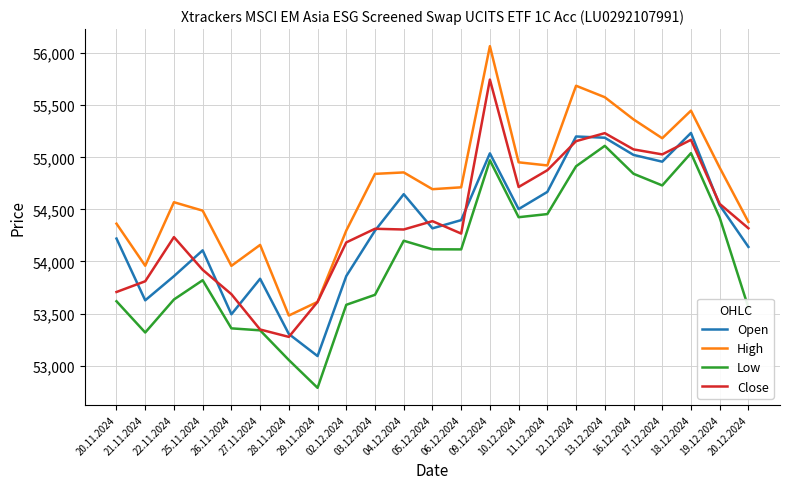

What is the approximate value of High at 10.12.2024?

54952